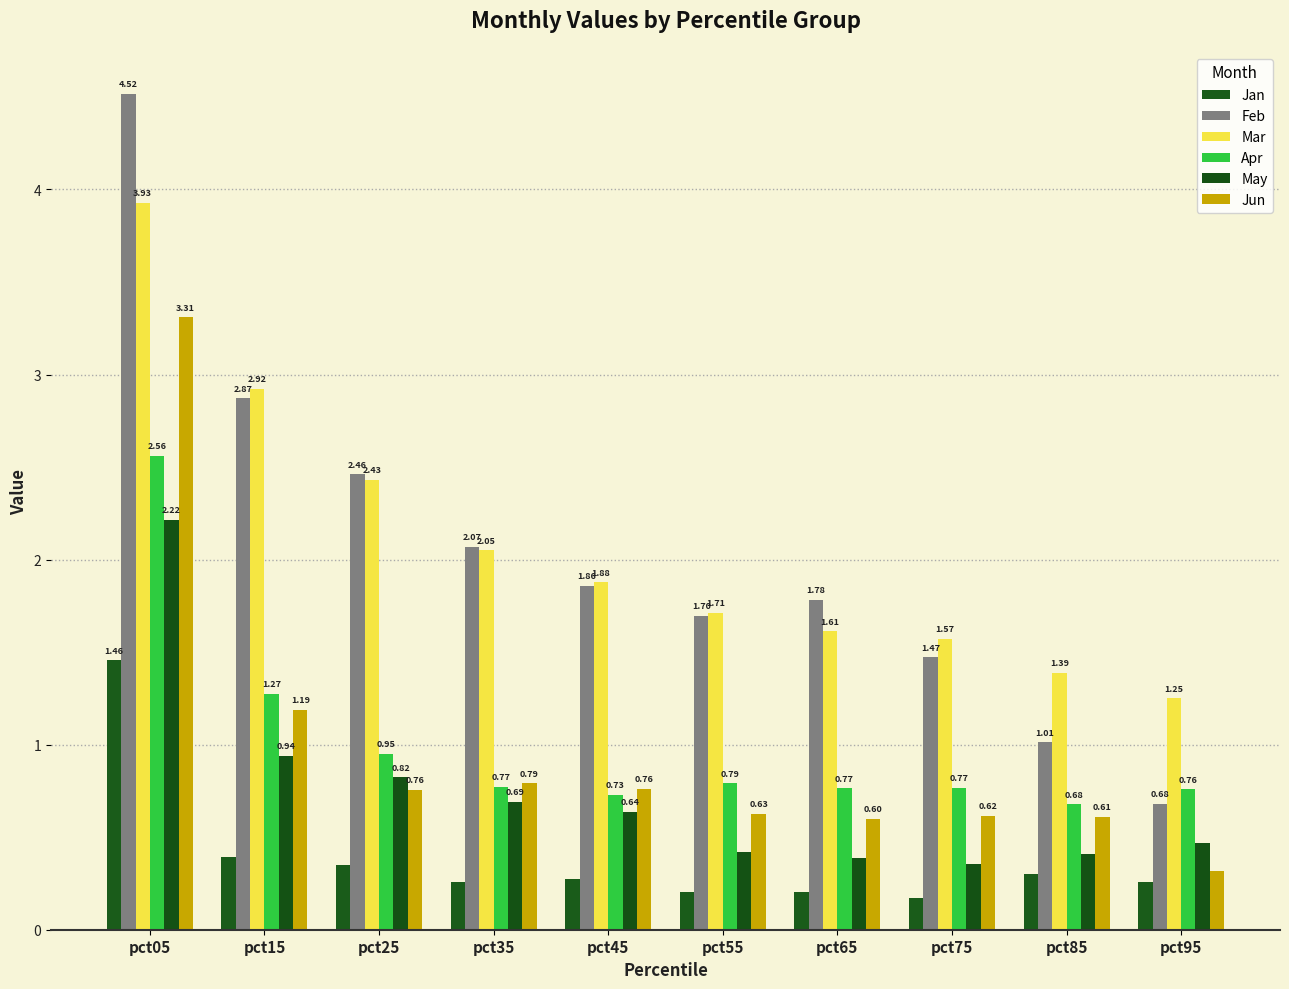

What is the value of the Mar bar at the 1st from the left?

3.9